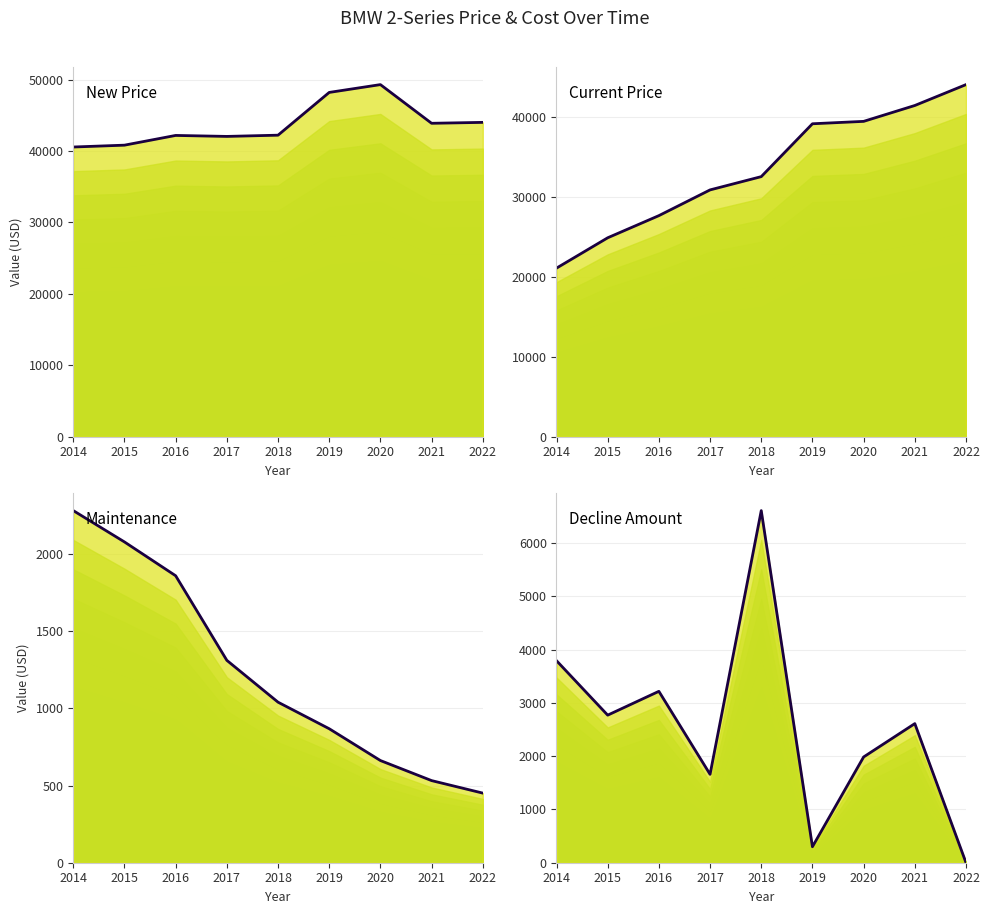

How many values in the Maintenance series are below 1040?

4